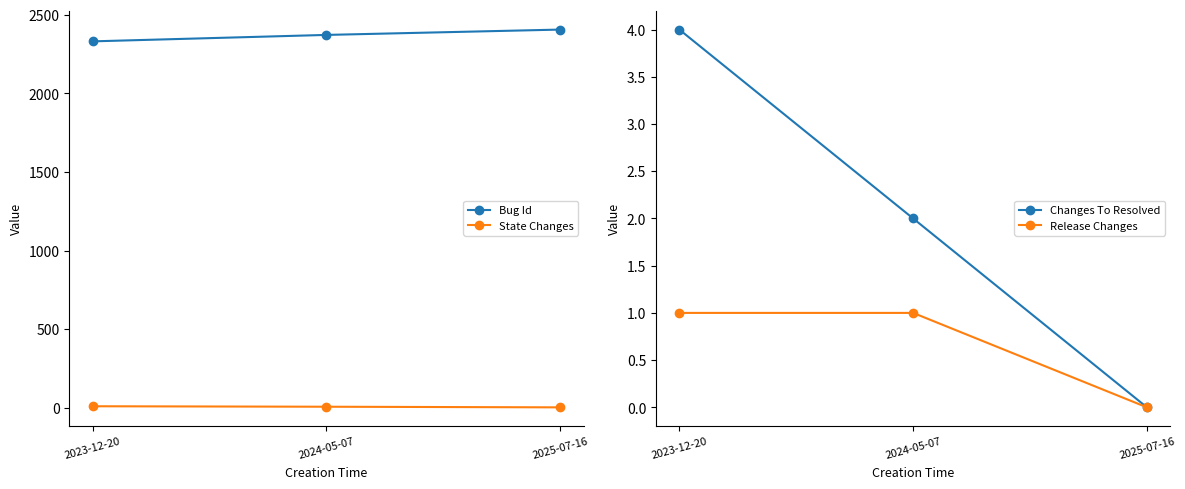

What is the sum of the State Changes values at 2025-07-16 and 2023-12-20?

11